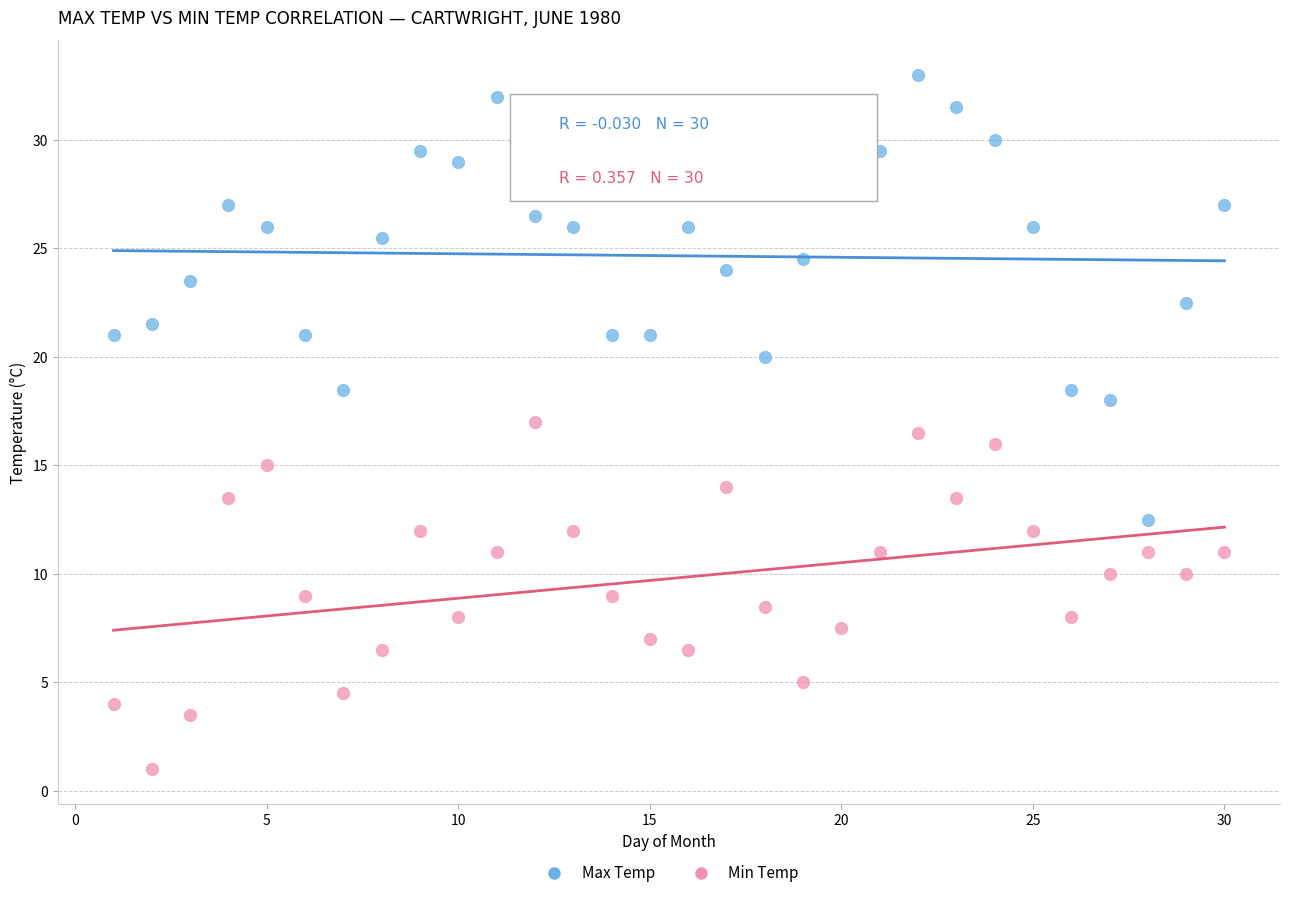

What are all the series names shown in the legend?

Max Temp, Min Temp